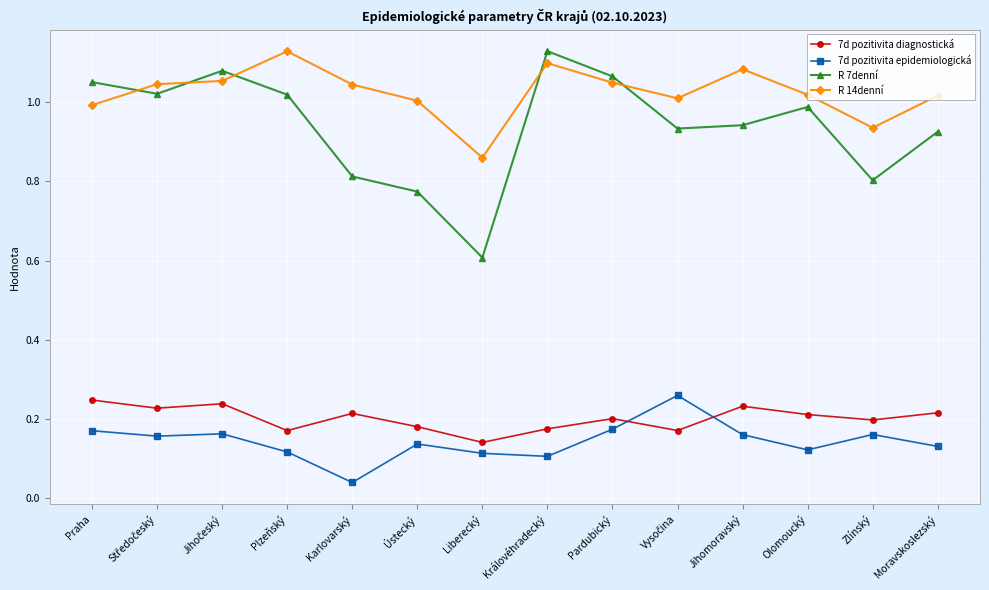

What is the label of the 1st point from the right?

Moravskoslezský